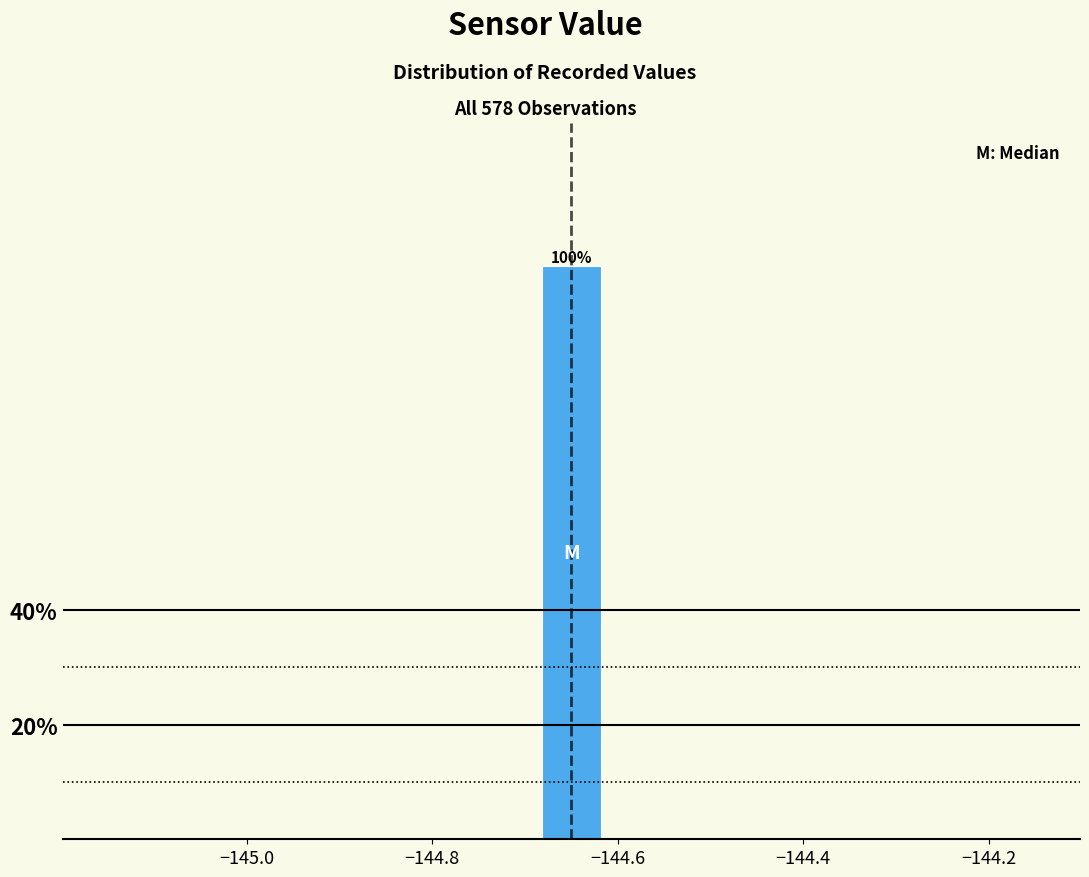

Around what value on the x-axis is the tallest bar? Give the approximate position of its centre, as read against the axis.

-144.64